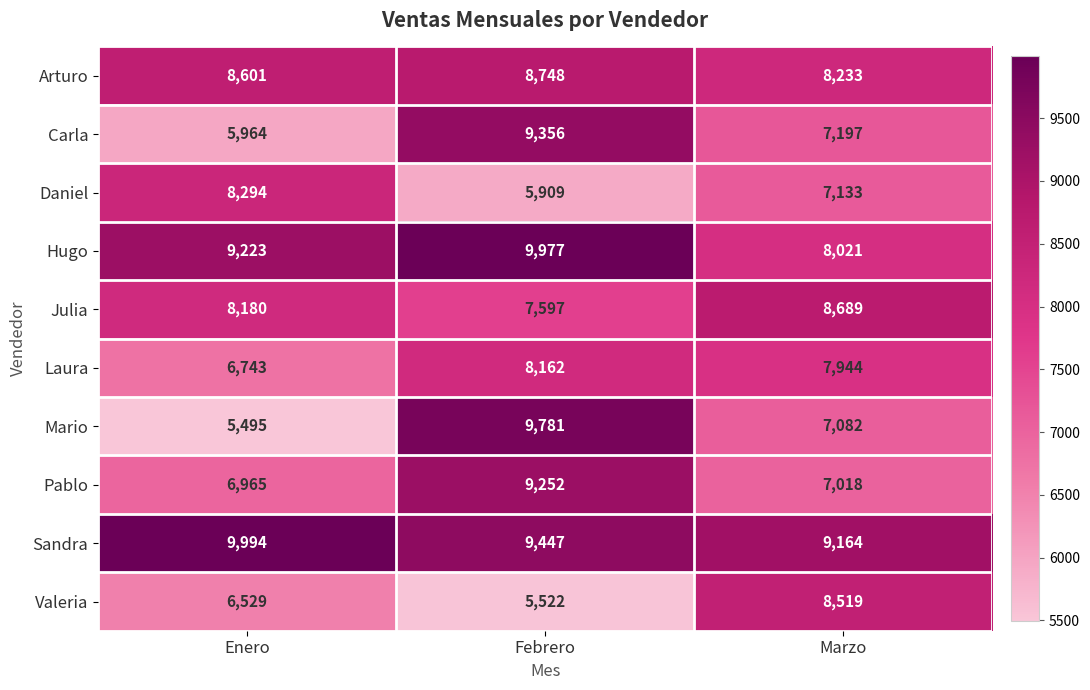

Where is Laura nearest to the value 7452?

Marzo